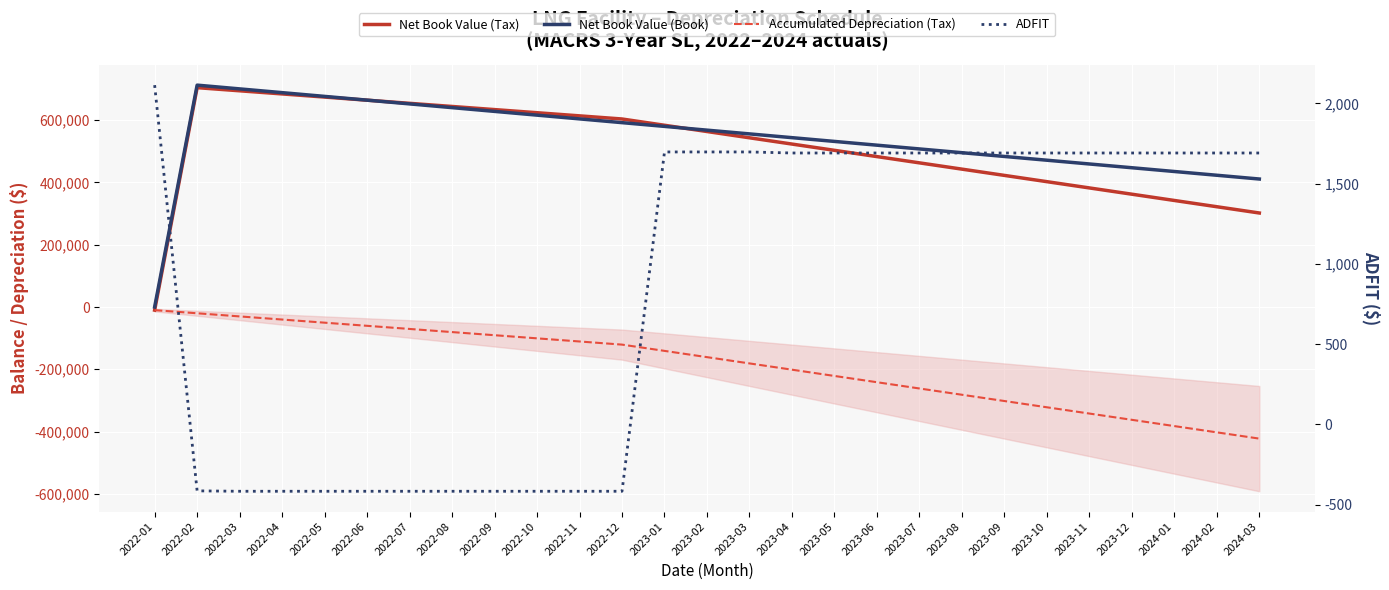

Is the value of Accumulated Depreciation (Tax) at 2022-03 greater than the value of Net Book Value (Tax) at 2022-12?

No